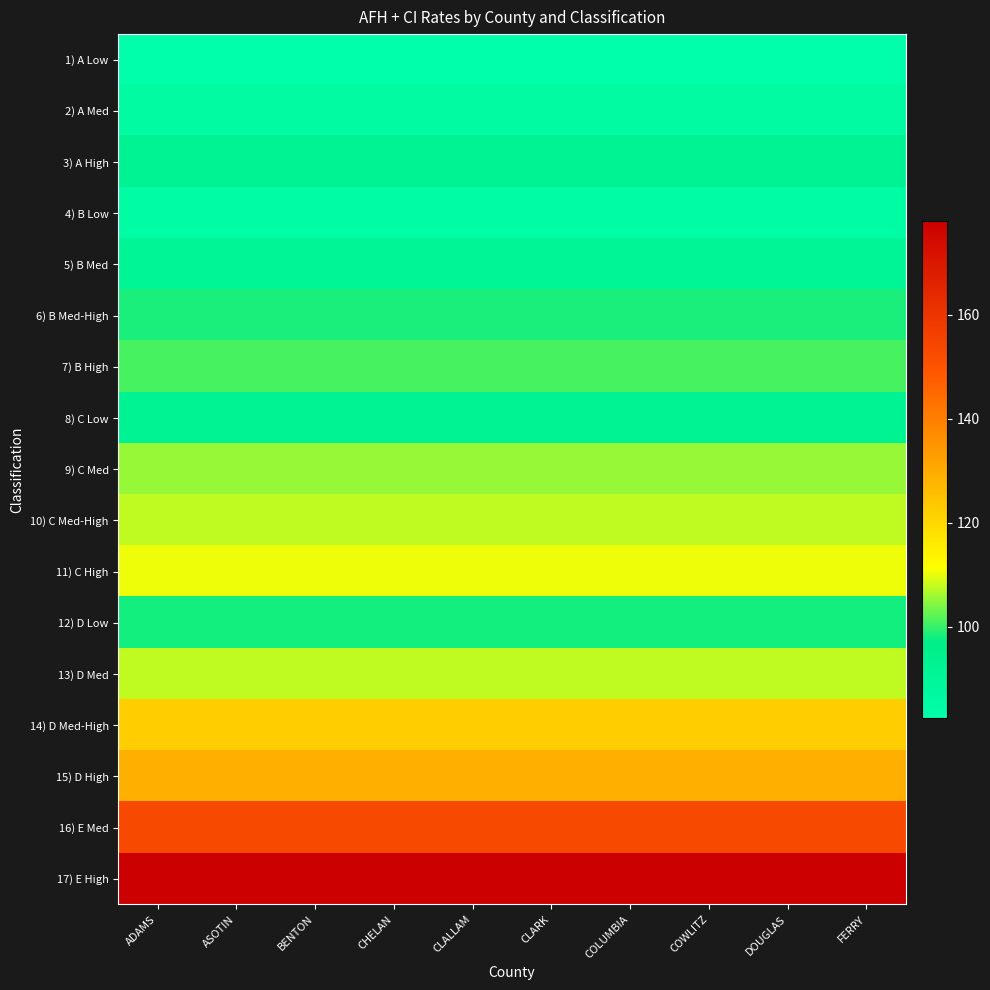

Which label corresponds to the largest value in the chart?

ADAMS